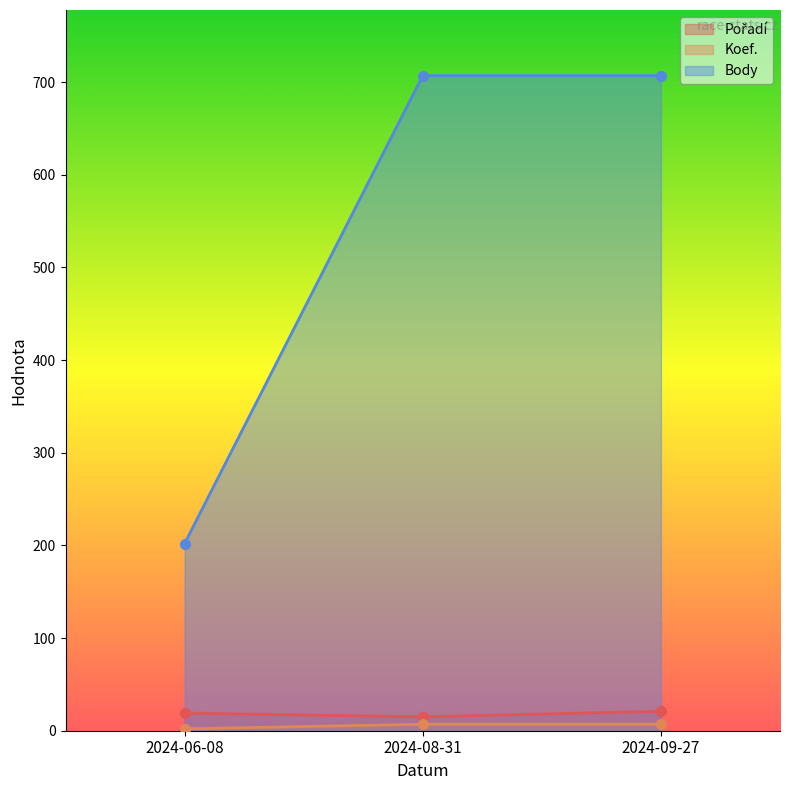

What is the difference between the Pořadí values at 2024-06-08 and 2024-08-31?

4